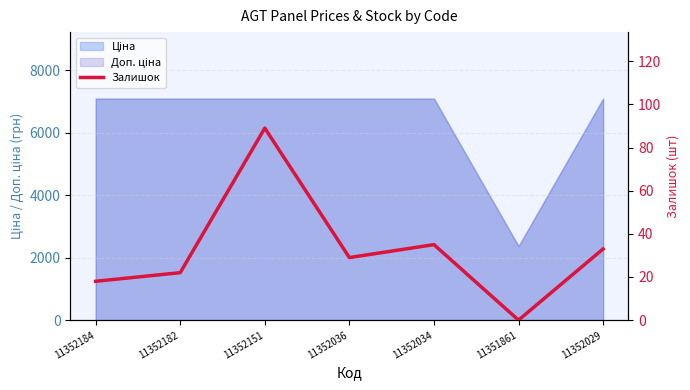

How many values are below 29?

3